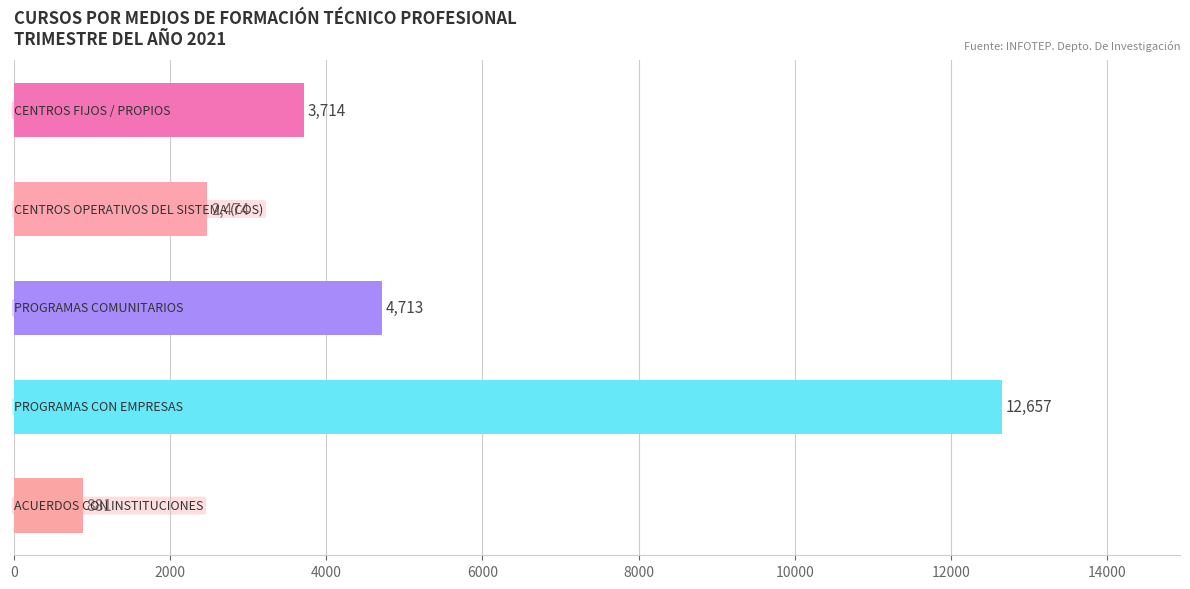

What is the value of the 4th bar from the top?

12657